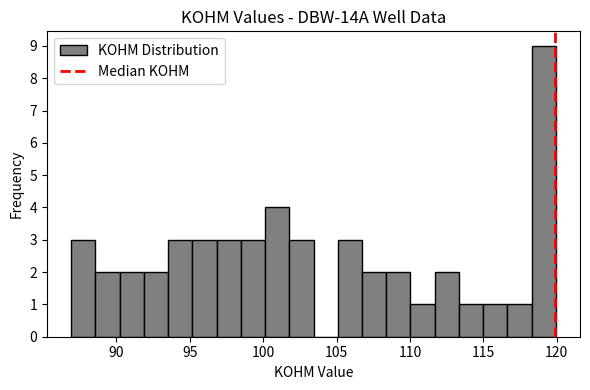

Around what value on the x-axis is the tallest bar? Give the approximate position of its centre, as read against the axis.

119.0